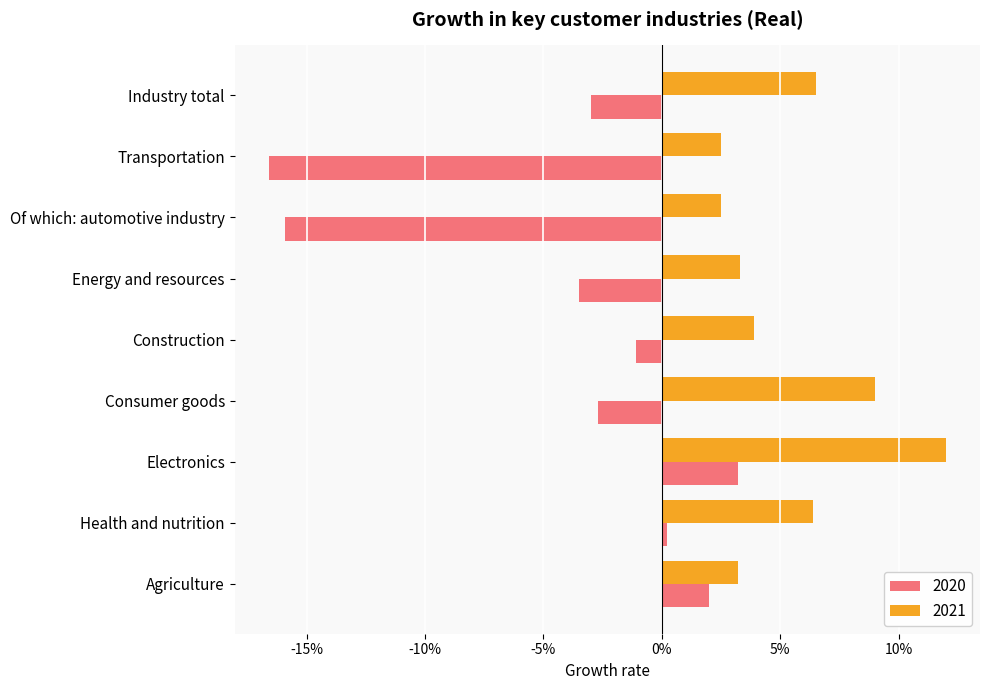

What are all the series names shown in the legend?

2020, 2021